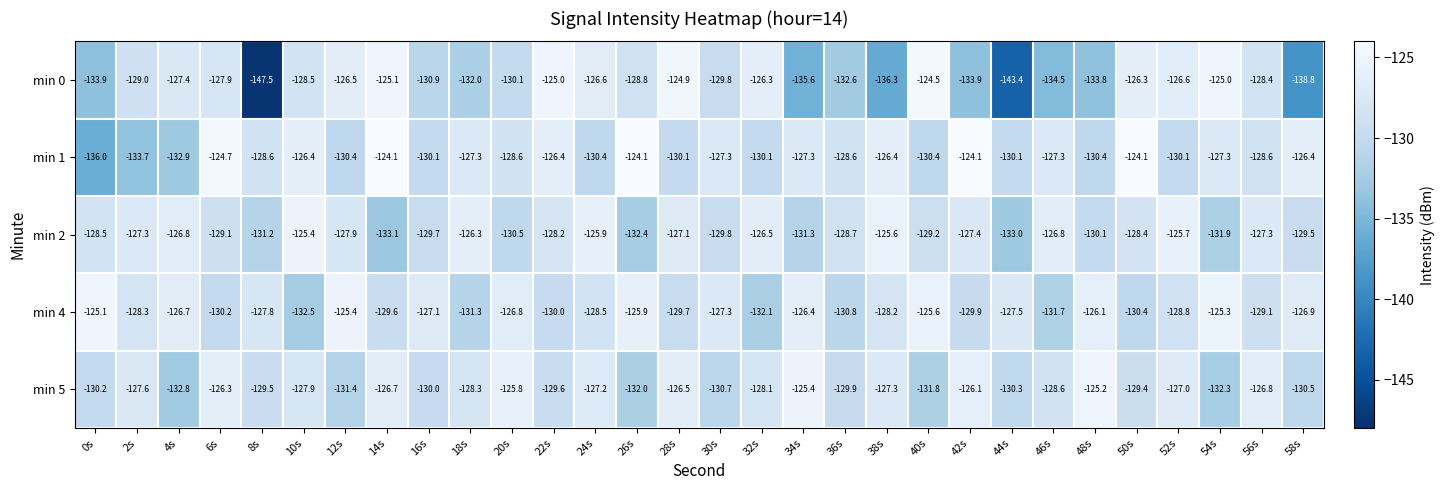

Between 40s and 42s, which series saw the biggest shift?

min 0